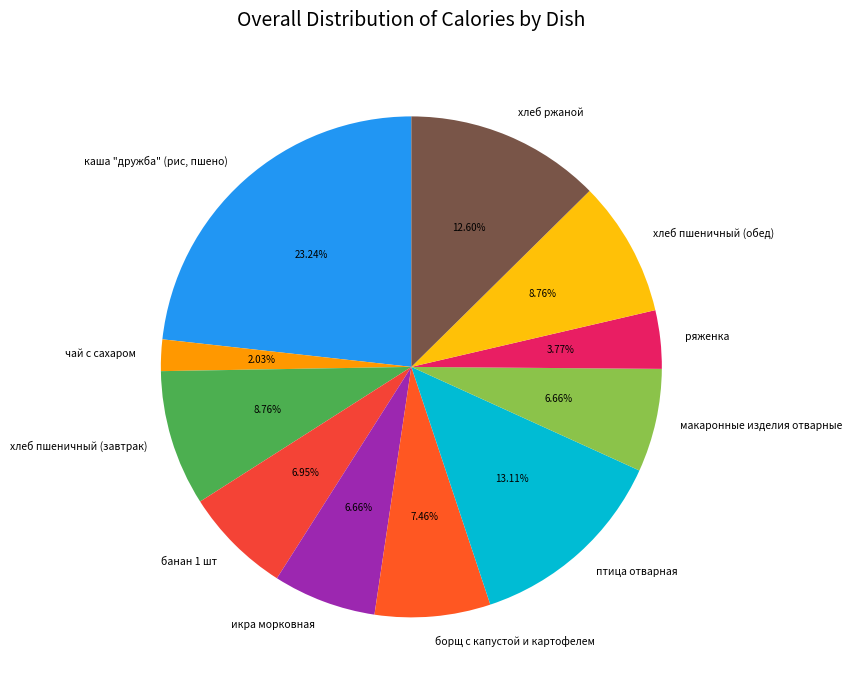

Which category has the smallest portion of the pie?

чай с сахаром